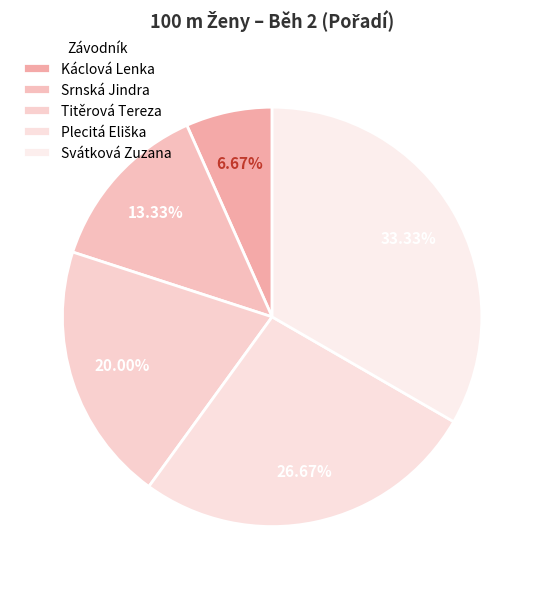

Rank the categories by value from lowest to highest.

Káclová Lenka, Srnská Jindra, Titěrová Tereza, Plecitá Eliška, Svátková Zuzana